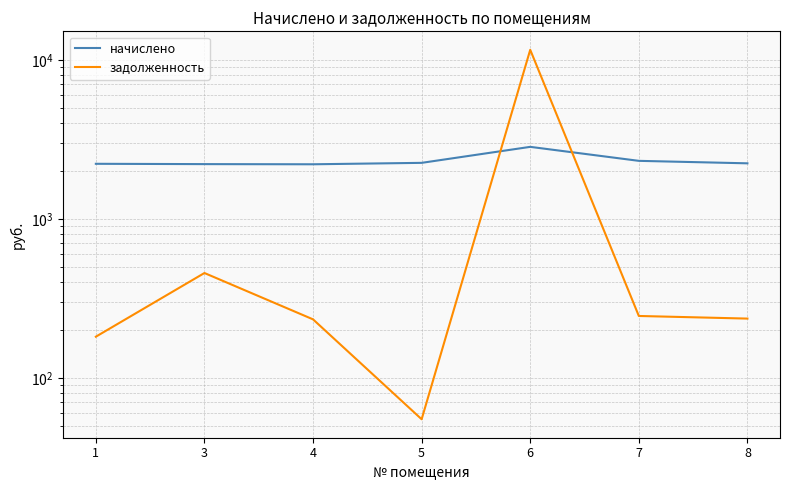

What is the spread (max minus min) of values at 1?

2038.3